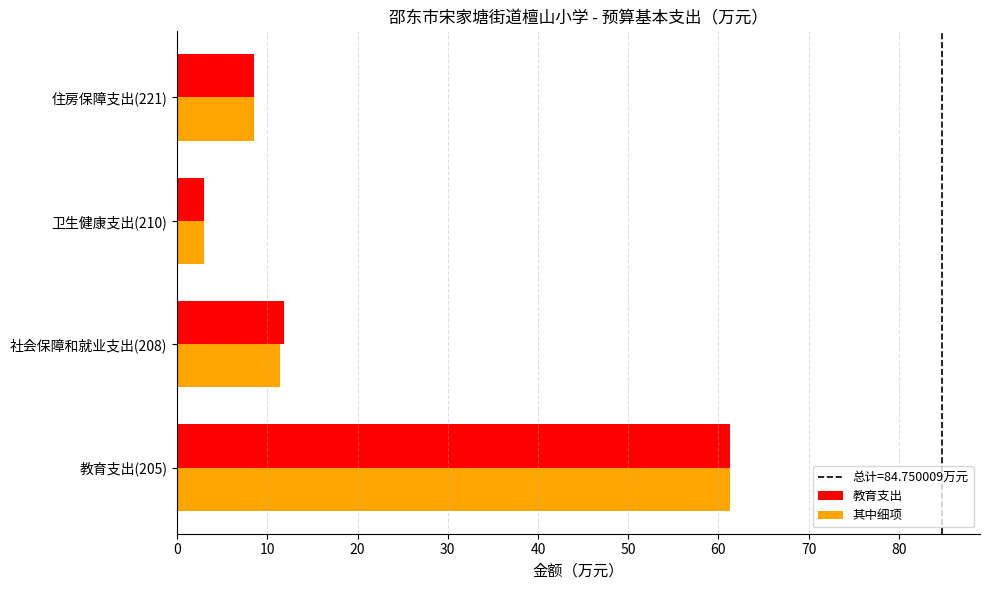

What is the difference between the second highest and minimum values in the 教育支出 series?

8.9